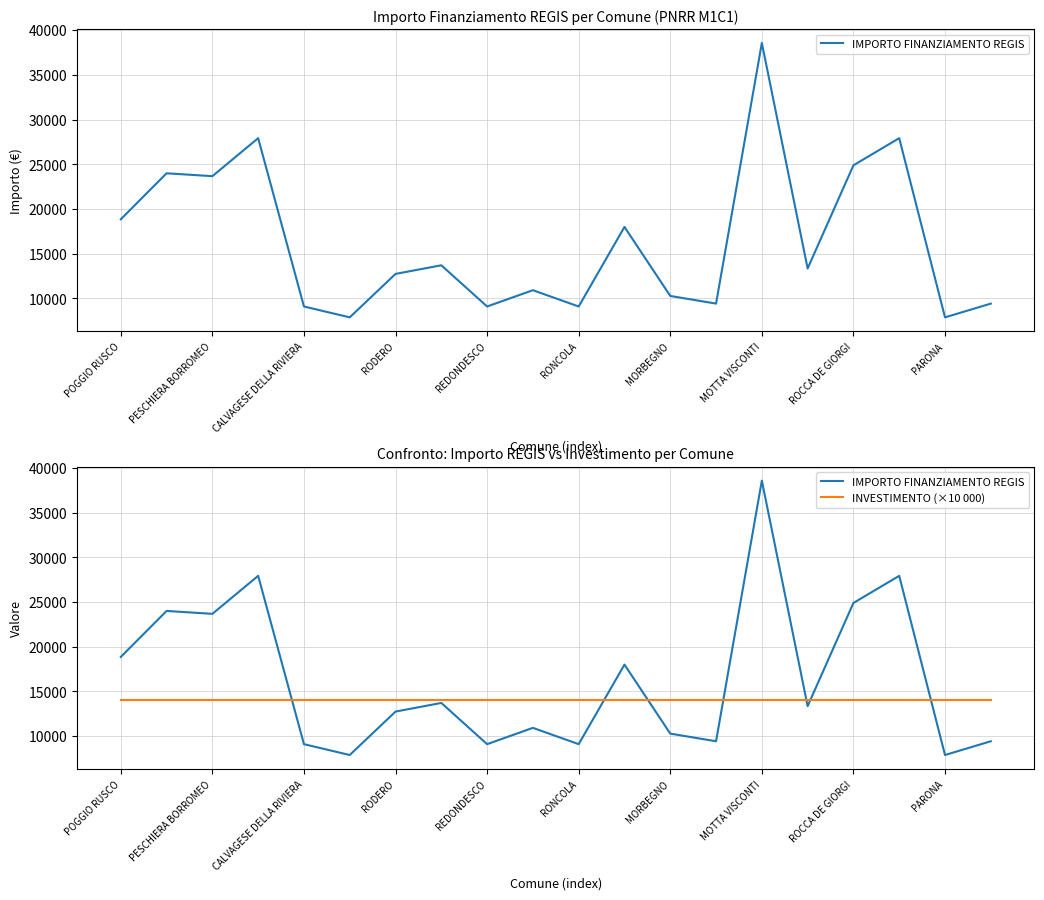

At which label does IMPORTO FINANZIAMENTO REGIS reach its peak?

MOTTA VISCONTI